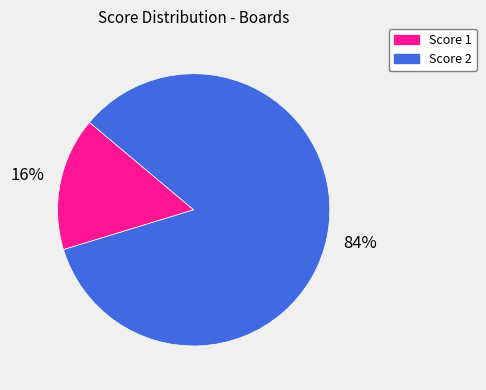

To the nearest percent, what is the average slice percentage?

50%